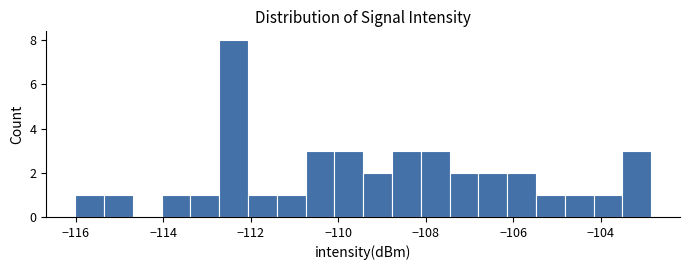

Around what value on the x-axis is the tallest bar? Give the approximate position of its centre, as read against the axis.

-112.4